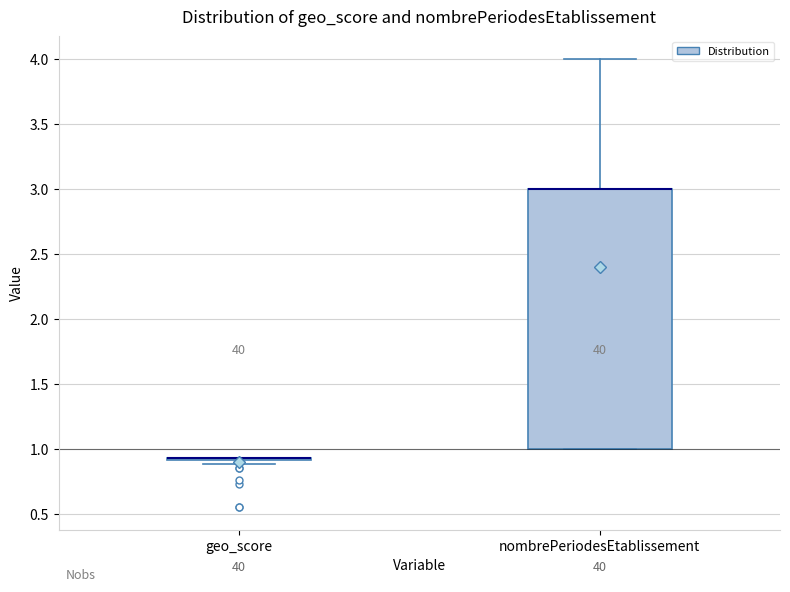

Reading left to right, transcribe this box plot: for each box, give where its median line is, the range the box spans, and where its two whiskers end, as read against the y-axis. The values are not printed on the chart, so give them approximately, as read against the axis.

geo_score: box collapsed to a line at 0.95, whiskers 0.90 to 0.95
nombrePeriodesEtablissement: median 3.00 (drawn on the box's upper edge), box 1.00 to 3.00, whiskers 1.00 to 4.00